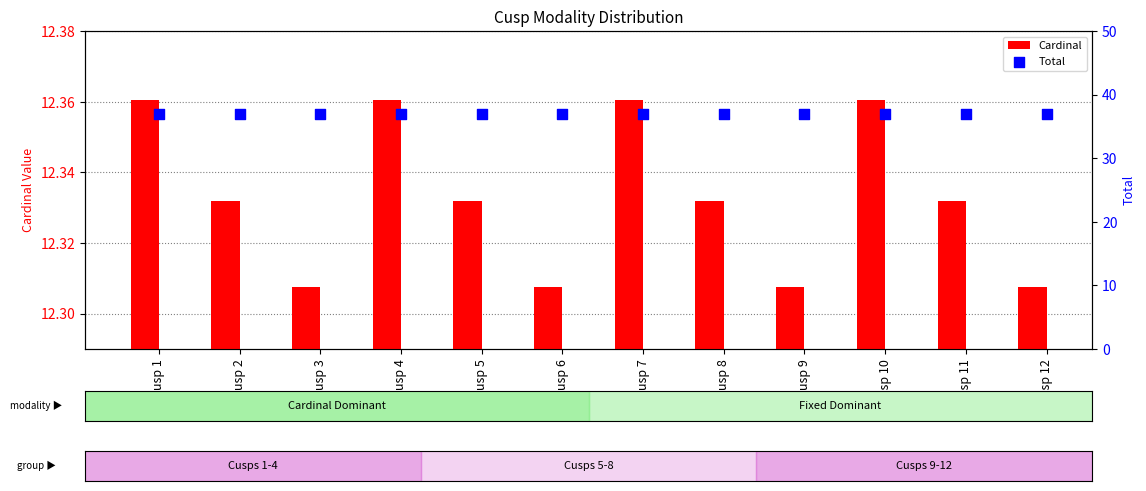

Which series reaches the maximum Y coordinate?

Total